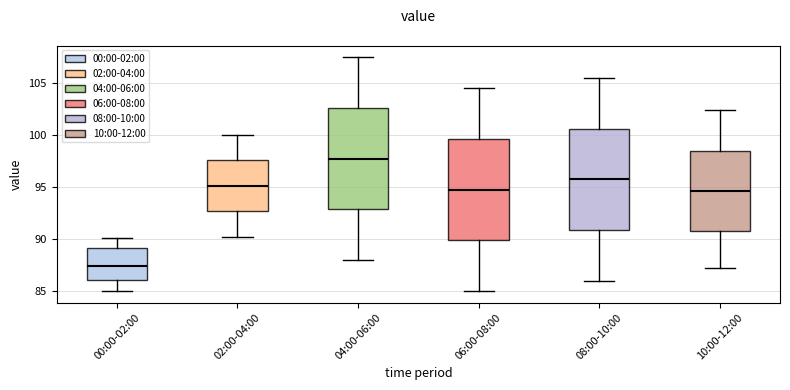

Reading left to right, transcribe this box plot: for each box, give where its median line is, the range the box spans, and where its two whiskers end, as read against the y-axis. The values are not printed on the chart, so give them approximately, as read against the axis.

00:00-02:00: median 87.5, box 86.0 to 89.0, whiskers 85.0 to 90.0
02:00-04:00: median 95.0, box 92.5 to 97.5, whiskers 90.0 to 100.0
04:00-06:00: median 98.0, box 93.0 to 102.5, whiskers 88.0 to 107.5
06:00-08:00: median 95.0, box 90.0 to 99.5, whiskers 85.0 to 104.5
08:00-10:00: median 96.0, box 91.0 to 100.5, whiskers 86.0 to 105.5
10:00-12:00: median 94.5, box 91.0 to 98.5, whiskers 87.0 to 102.5